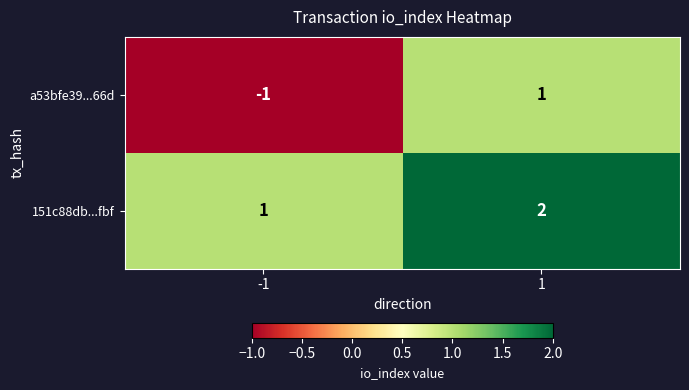

True or false: a53bfe39...66d has a value of 1 at 1.

True